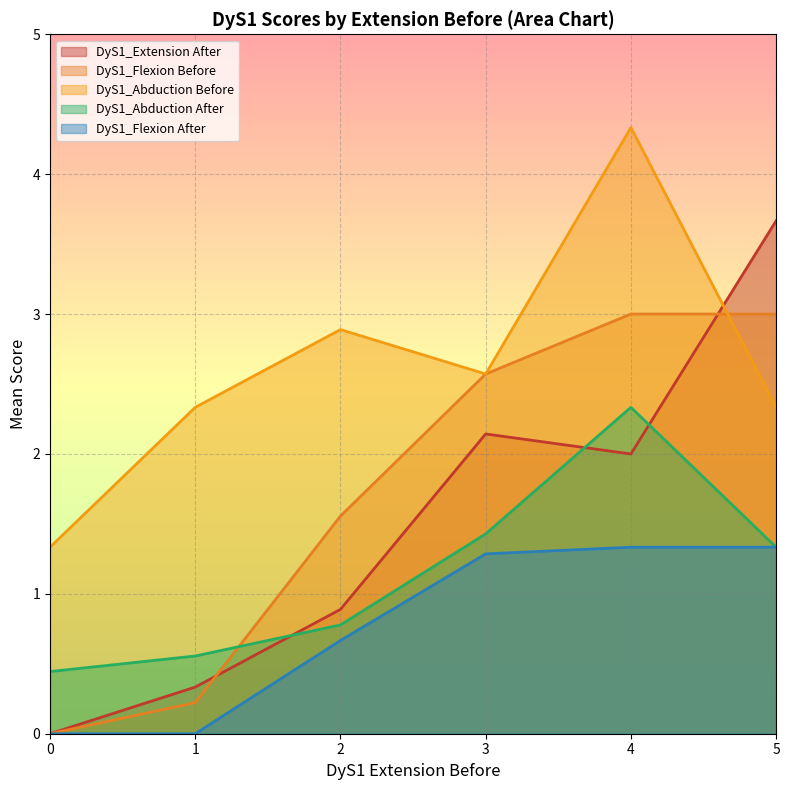

What is the spread (max minus min) of values at 1?

2.3